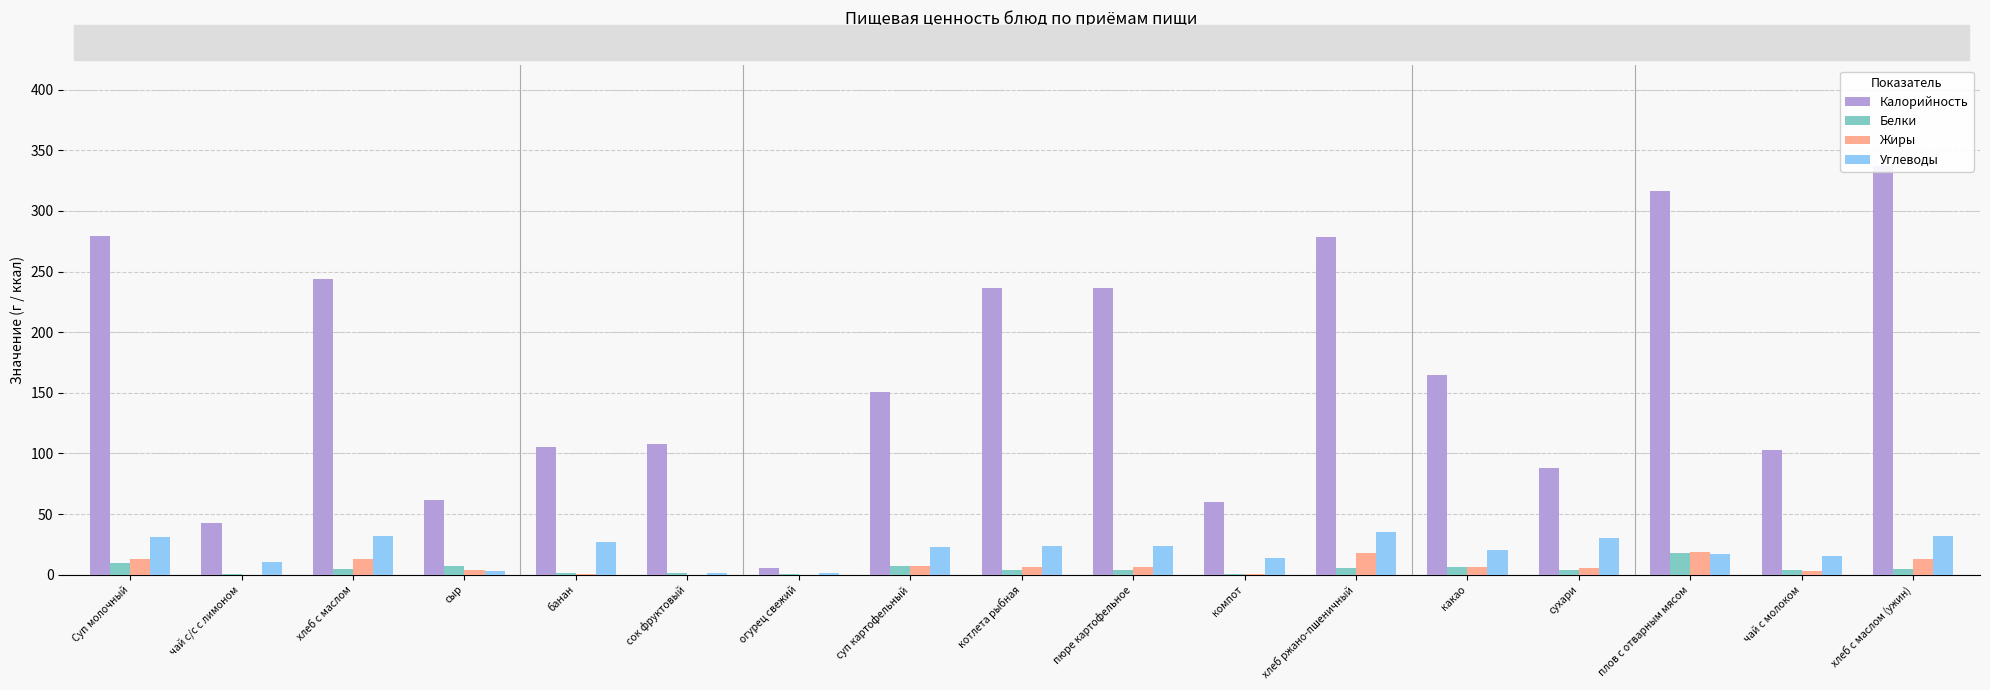

What is the lowest value of the Углеводы series?

1.0